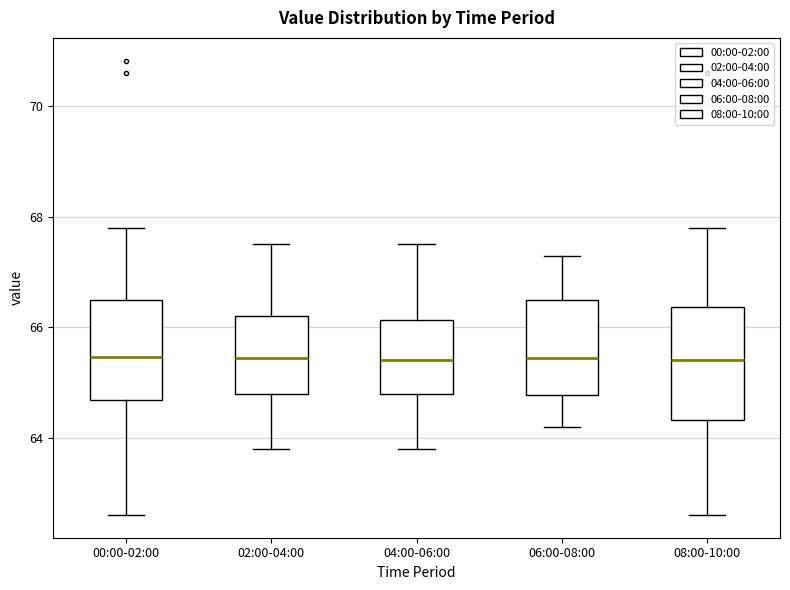

Reading left to right, transcribe this box plot: for each box, give where its median line is, the range the box spans, and where its two whiskers end, as read against the y-axis. The values are not printed on the chart, so give them approximately, as read against the axis.

00:00-02:00: median 65.4, box 64.6 to 66.6, whiskers 62.6 to 67.8
02:00-04:00: median 65.4, box 64.8 to 66.2, whiskers 63.8 to 67.6
04:00-06:00: median 65.4, box 64.8 to 66.2, whiskers 63.8 to 67.6
06:00-08:00: median 65.4, box 64.8 to 66.6, whiskers 64.2 to 67.4
08:00-10:00: median 65.4, box 64.4 to 66.4, whiskers 62.6 to 67.8